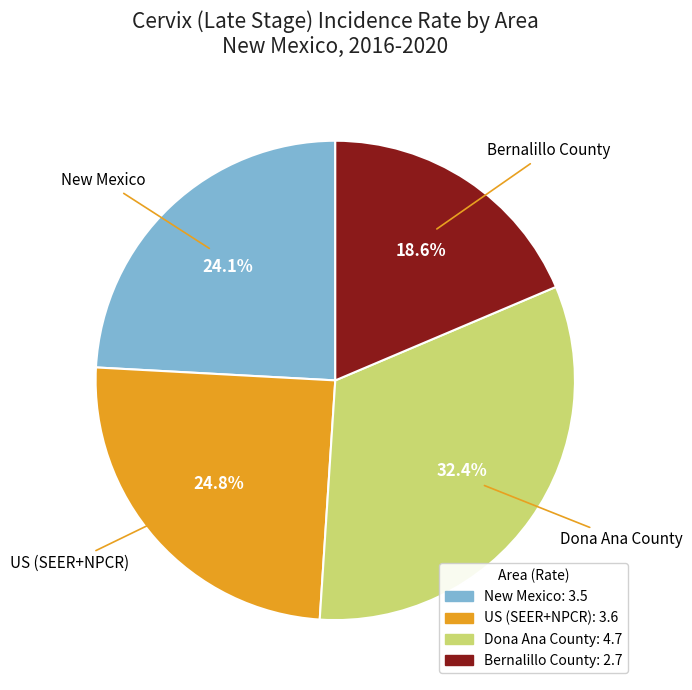

How many segments does this pie chart have?

4